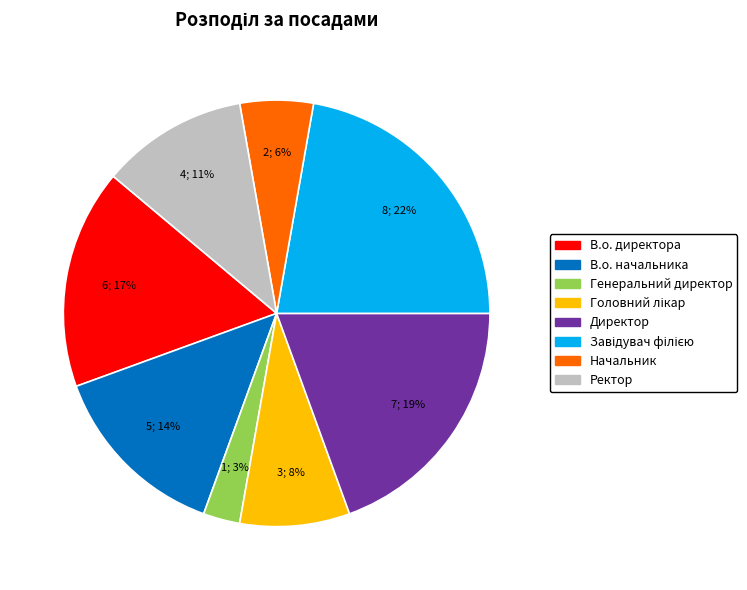

Which has a higher value, Генеральний директор or Ректор?

Ректор